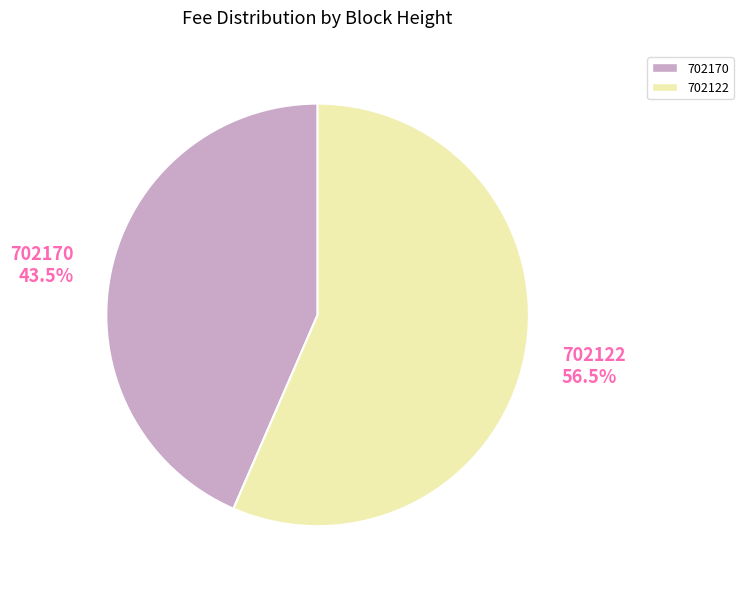

Count the number of slices in the pie.

2